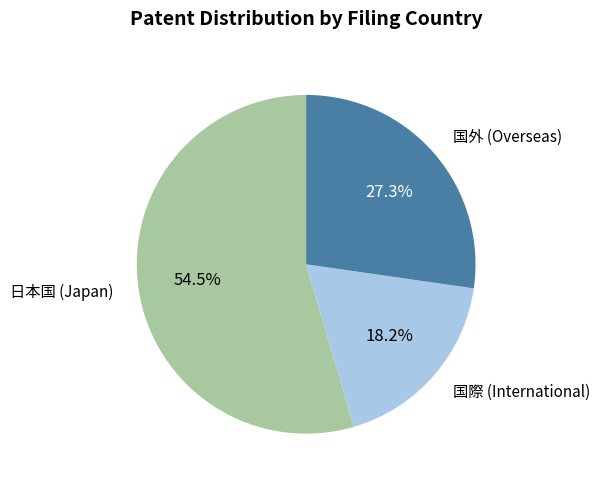

Is there a majority slice in this chart?

Yes